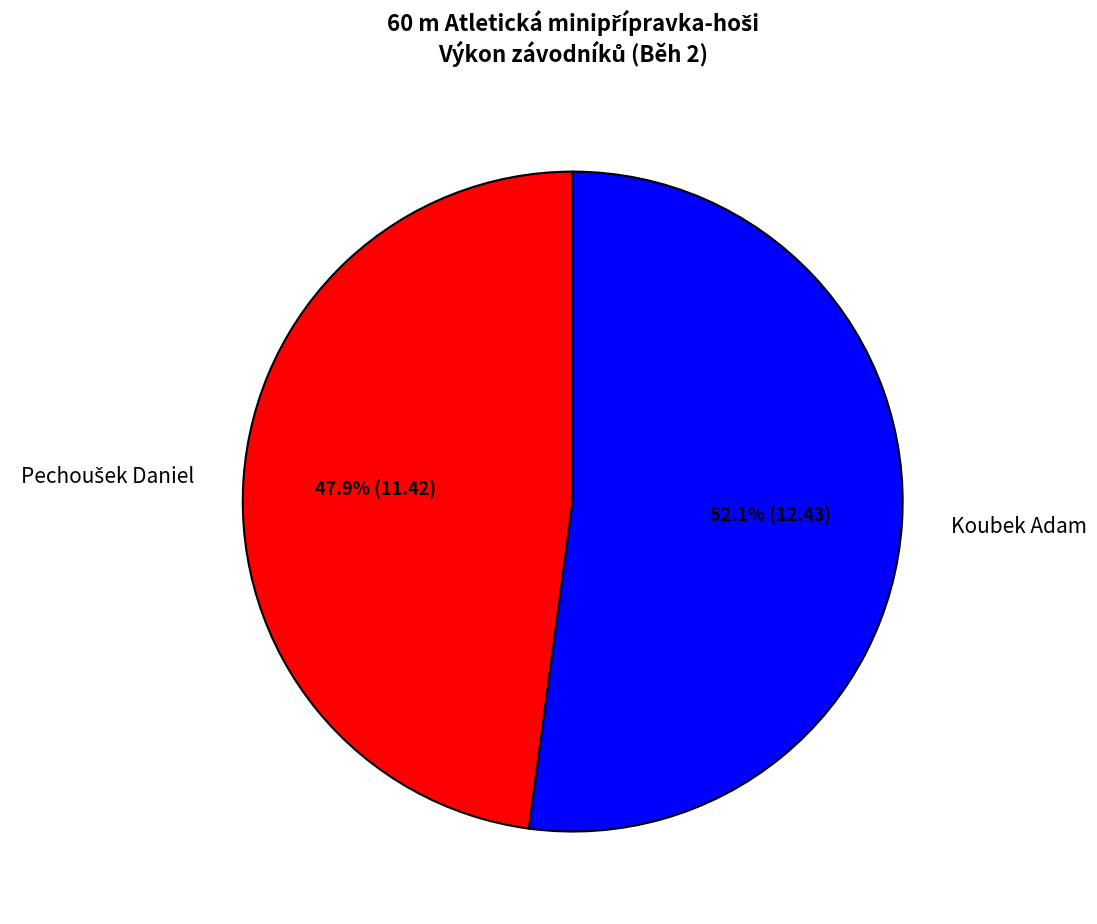

What is the majority slice?

Koubek Adam